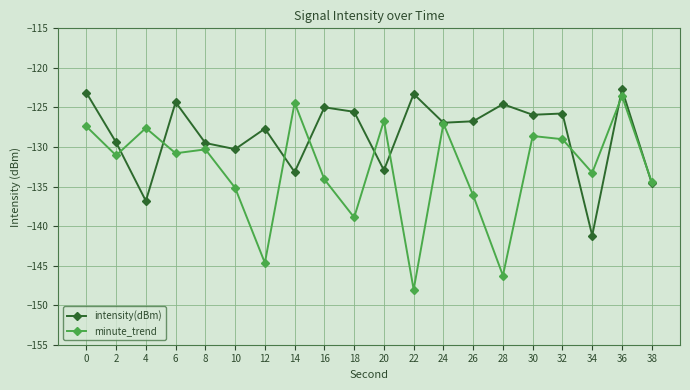

What is the value of the intensity(dBm) point at the 3rd from the left?

-136.8